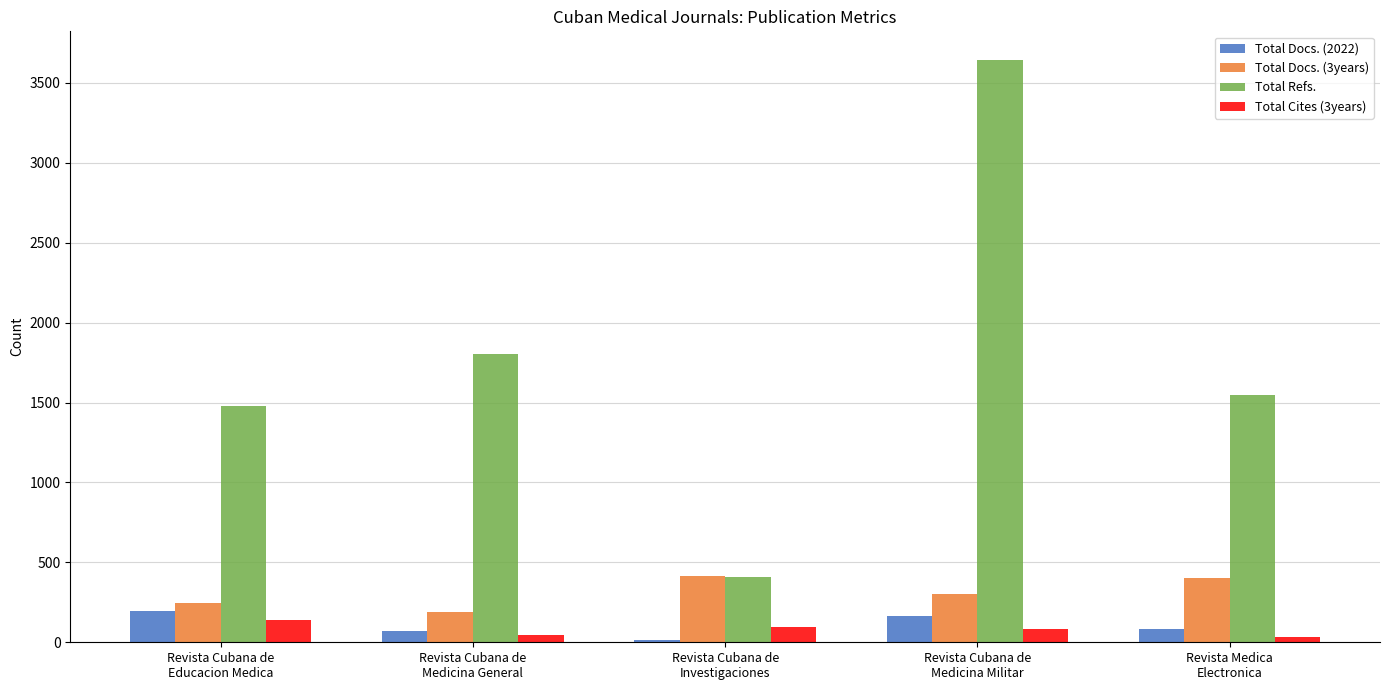

What is the average value of the Total Docs. (2022) series?

105